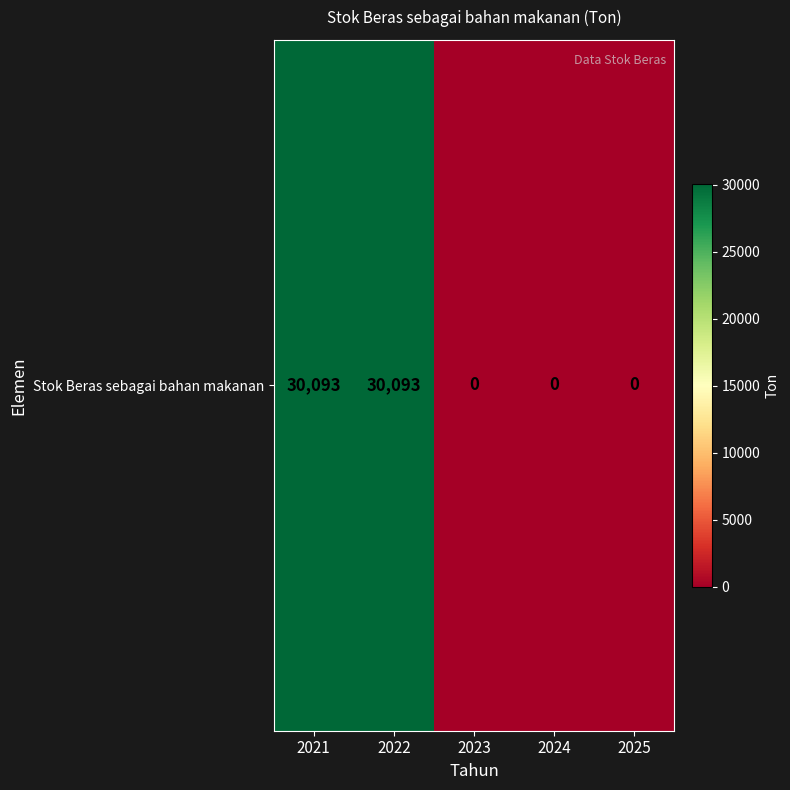

What is the difference between the values at 2021 and 2025?

30093